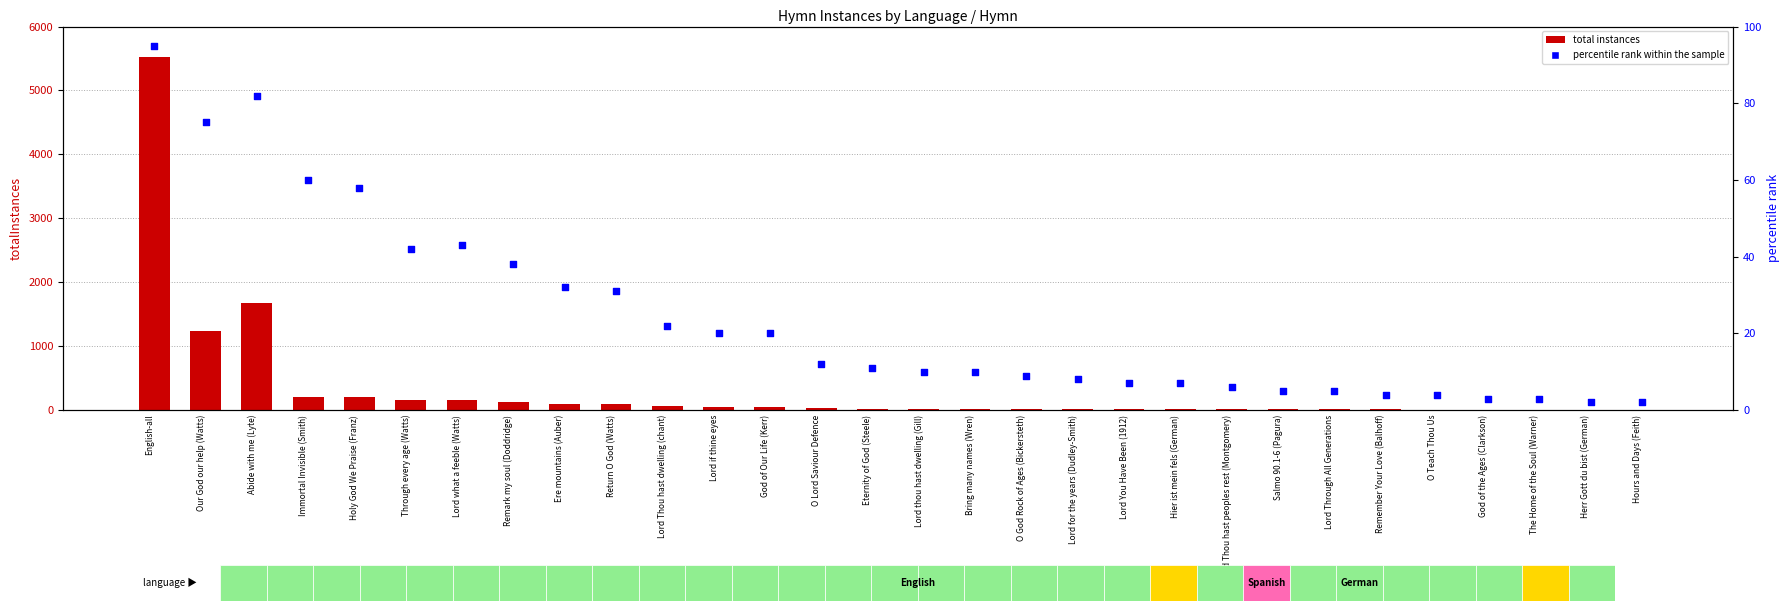

Which series reaches the maximum Y coordinate?

total instances